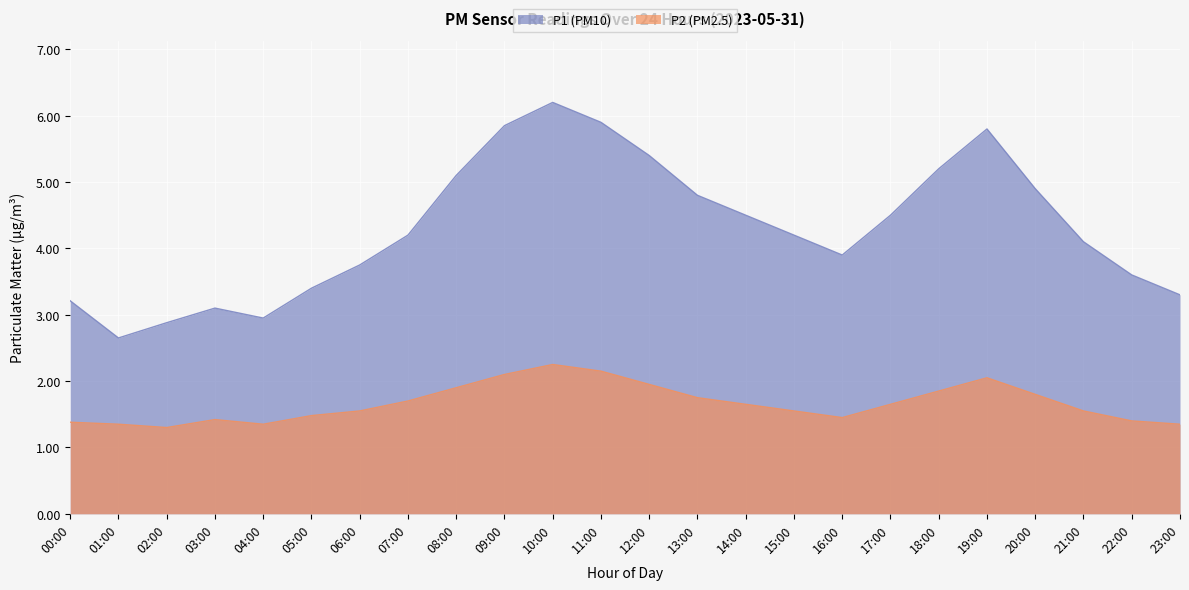

List the series in order of their overall mean, lowest first.

P2 (PM2.5), P1 (PM10)